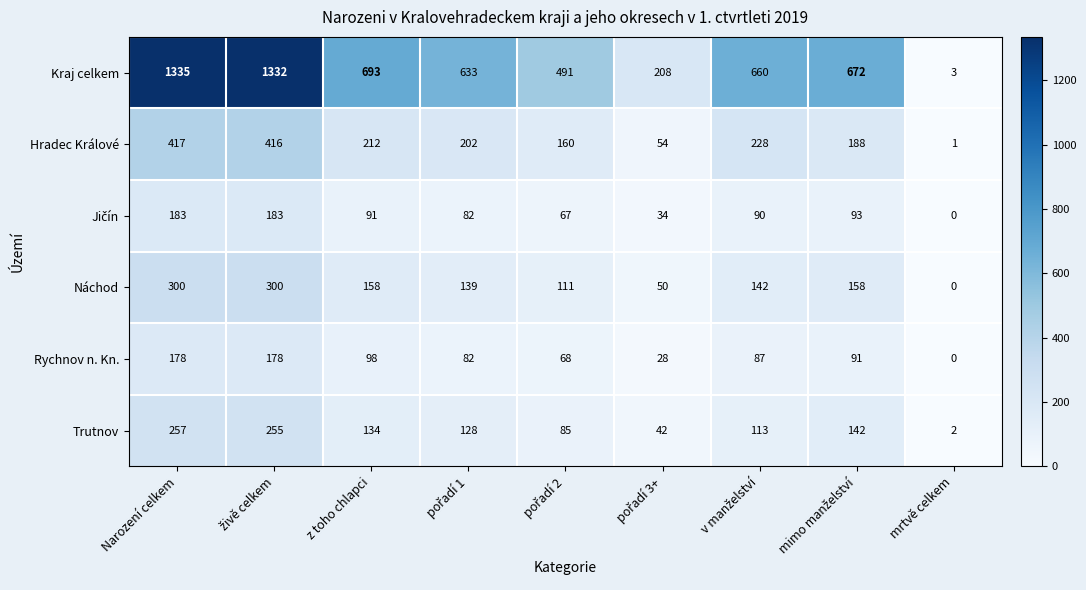

At how many categories does at least one series exceed 246?

7